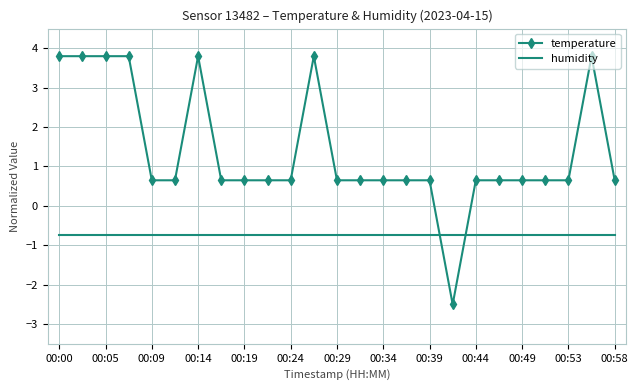

What is the difference between the maximum and minimum values in the temperature series?

6.3